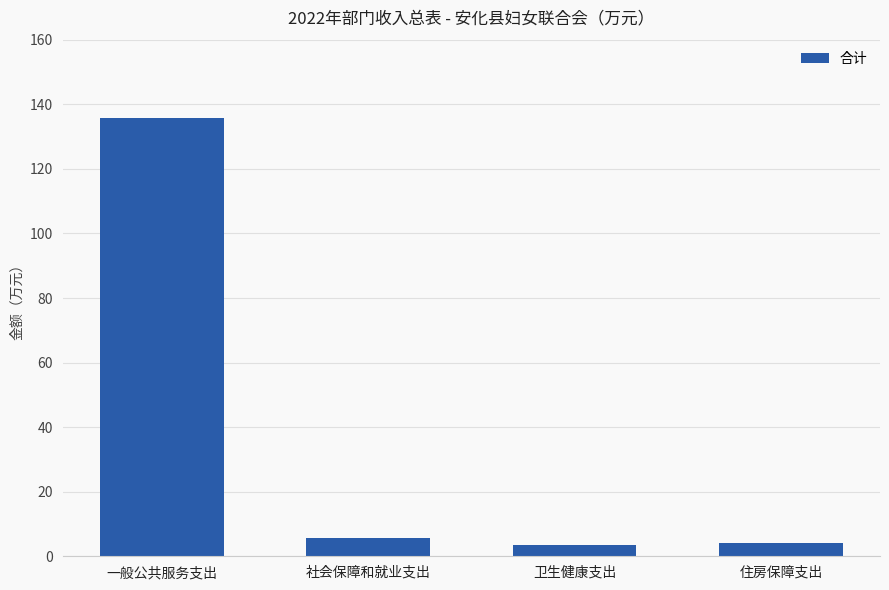

What position from the right is 社会保障和就业支出?

3